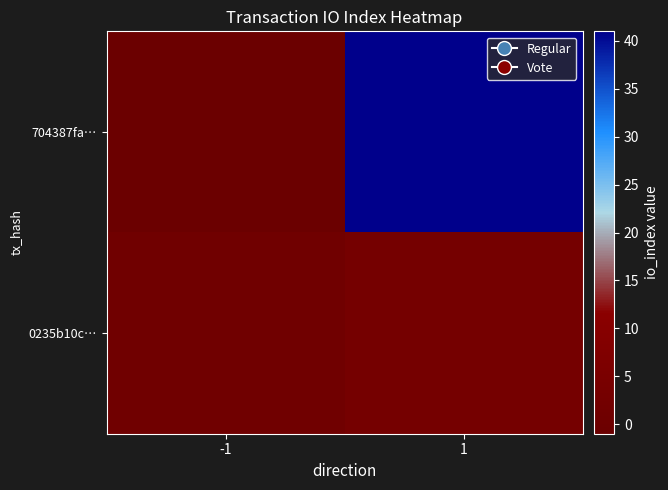

At which category does the chart reach its minimum across all series?

-1